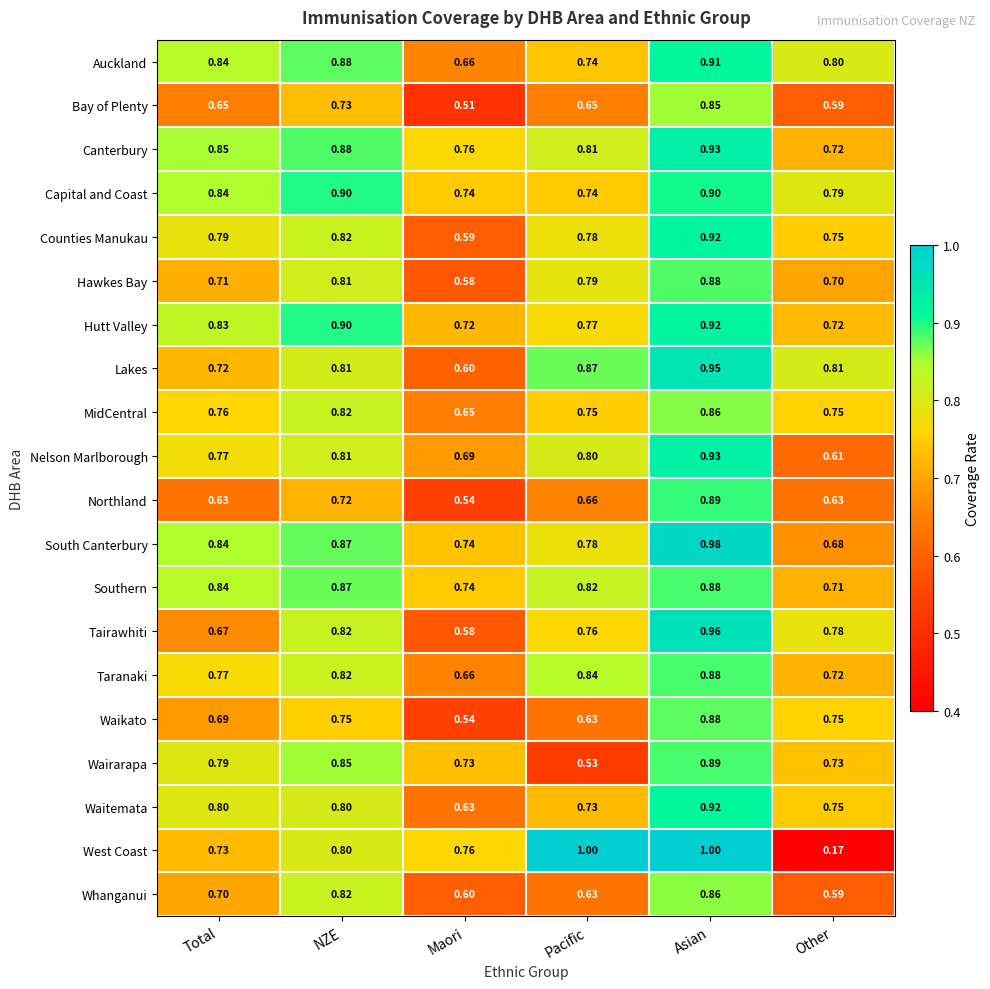

At which category is the sum across all series the highest?

Asian